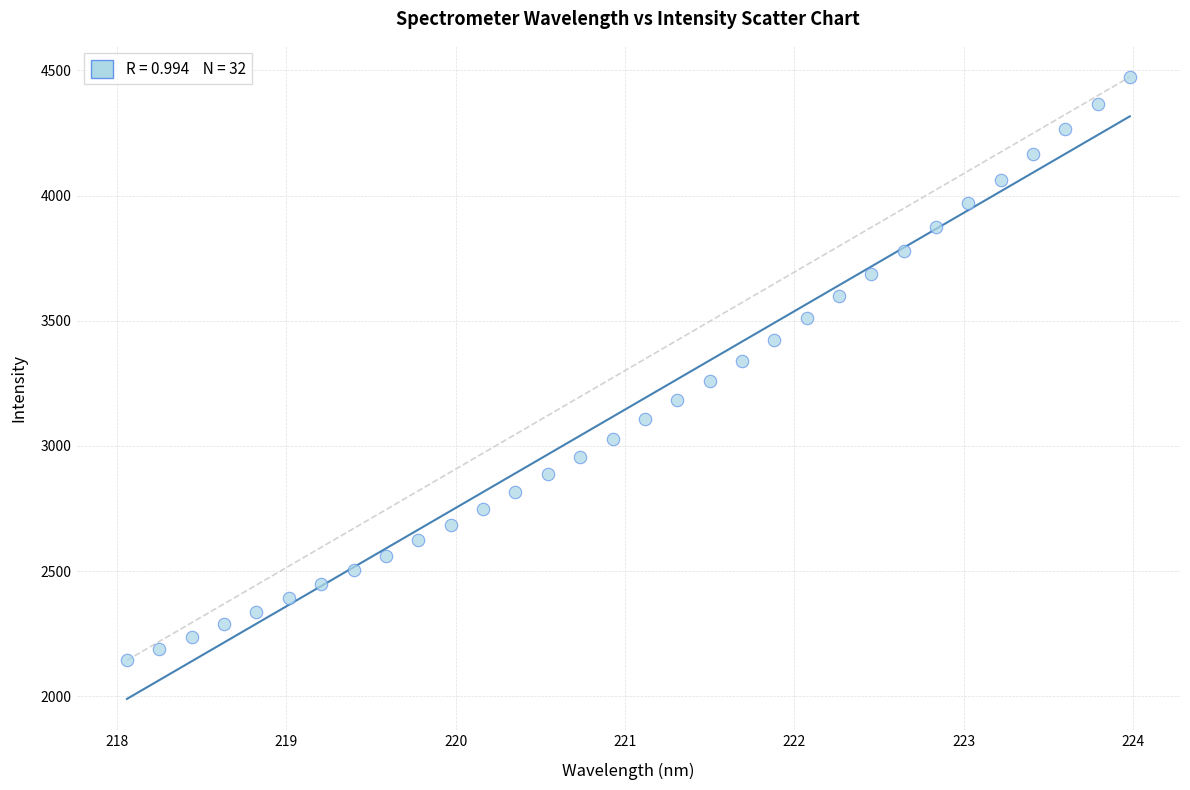

What is the range of X values (max minus min)?

5.9